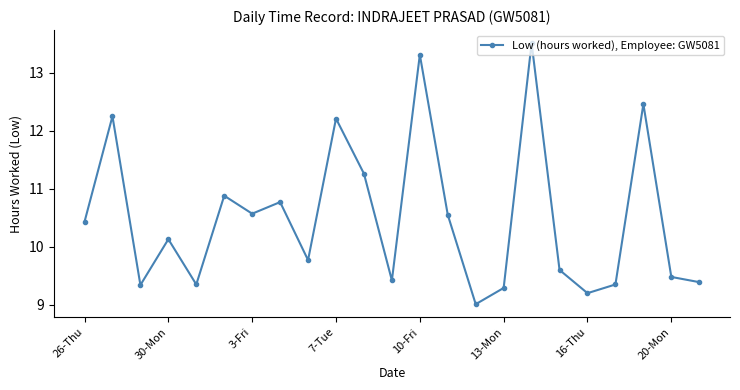

What is the sum of all values?

241.5